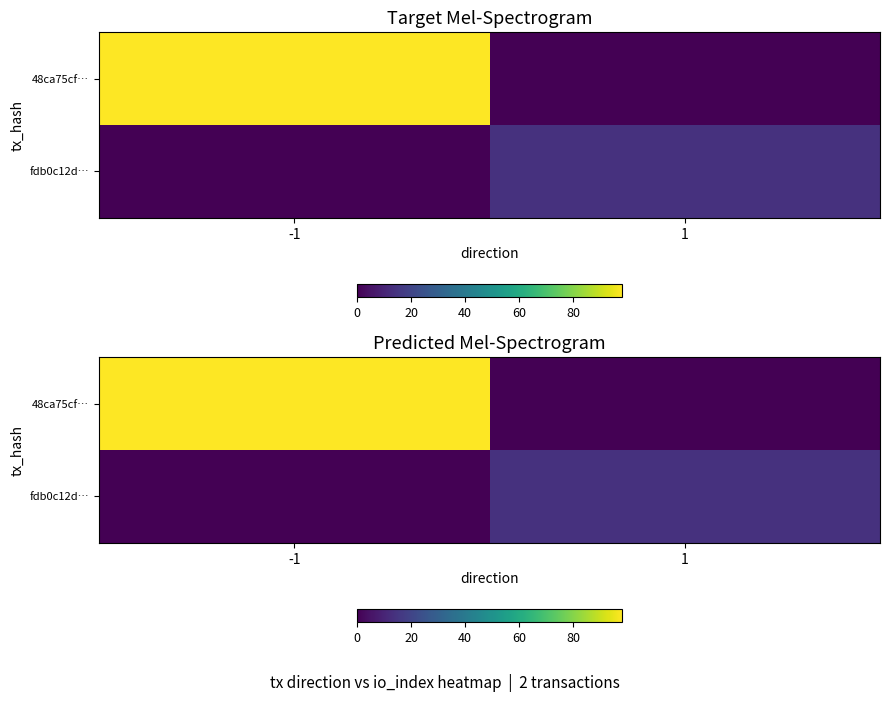

How many distinct data groups are displayed?

2